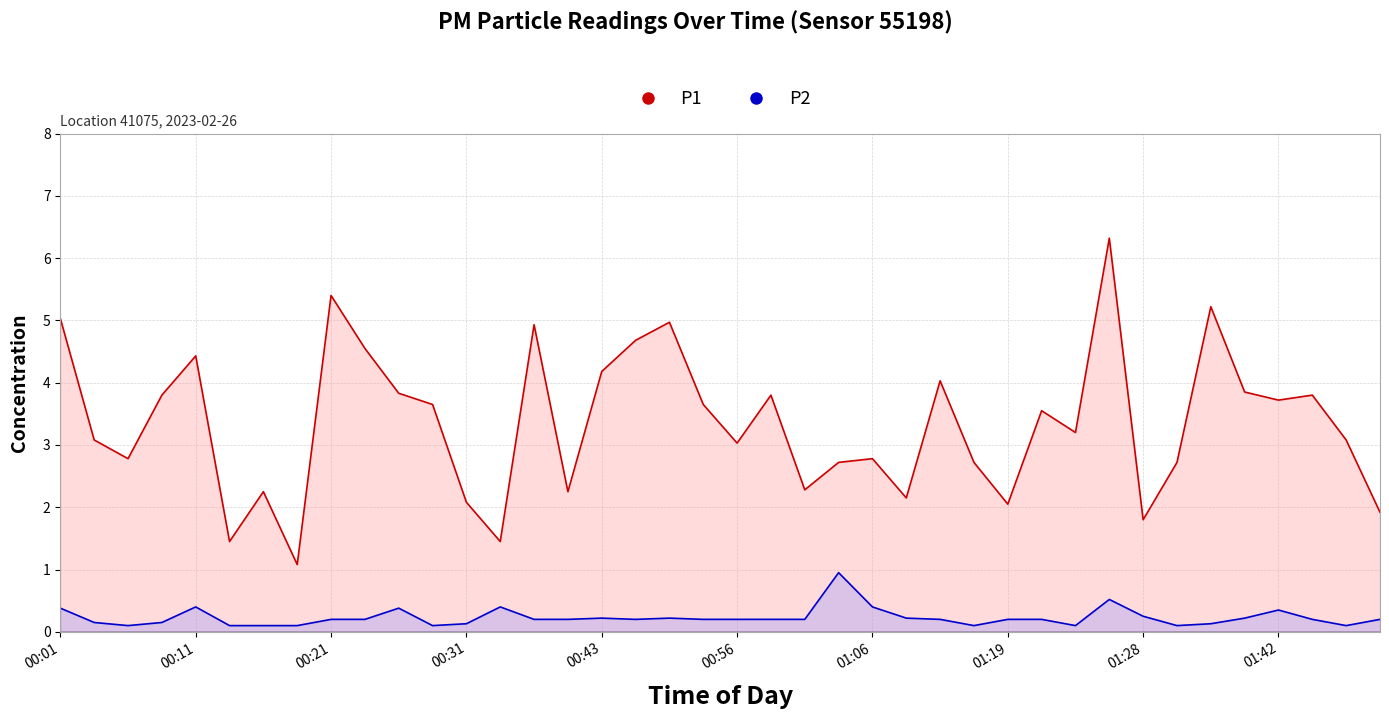

What is the label of the 14th point from the left?

00:33